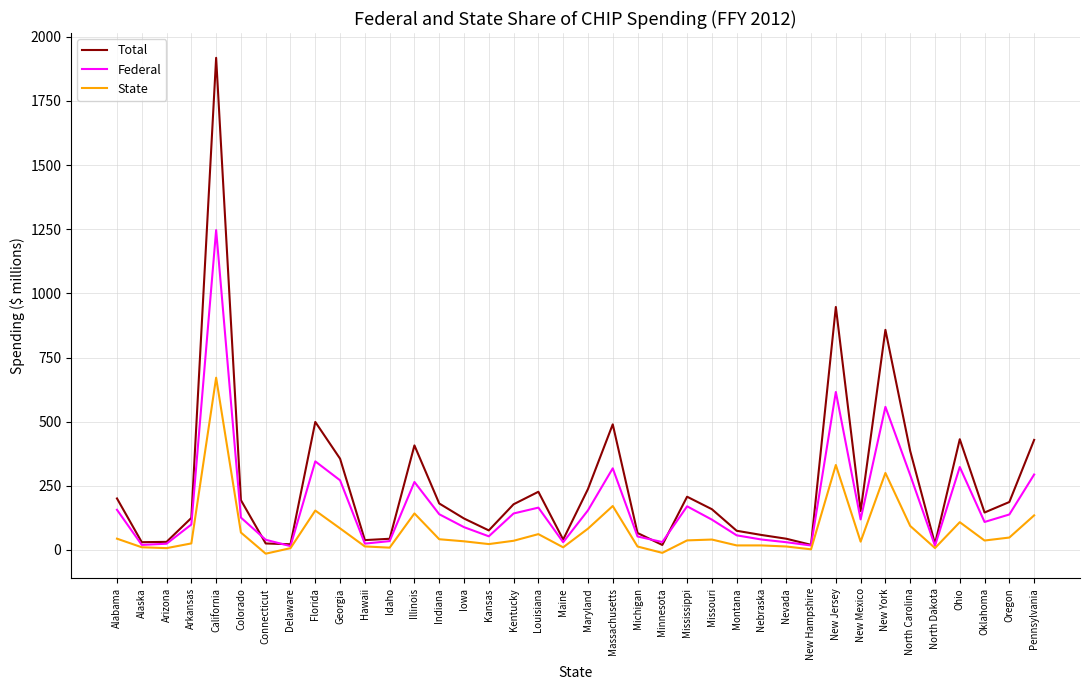

The value of Federal at Ohio is 124.6. True or false?

False